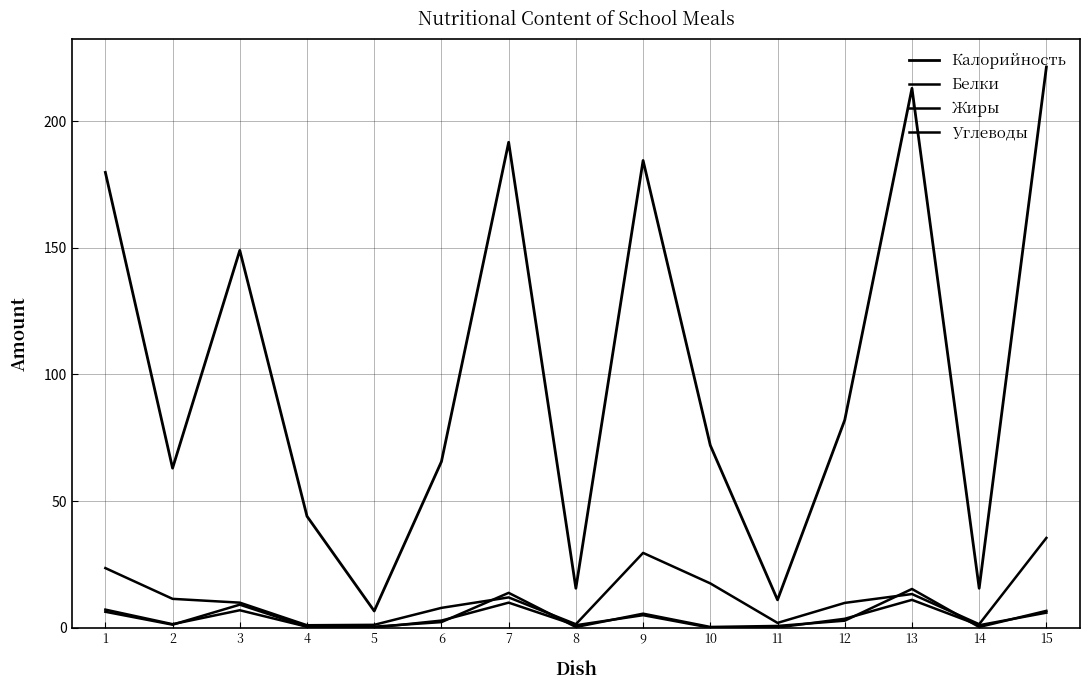

What is the sum of all Калорийность values?

1514.7